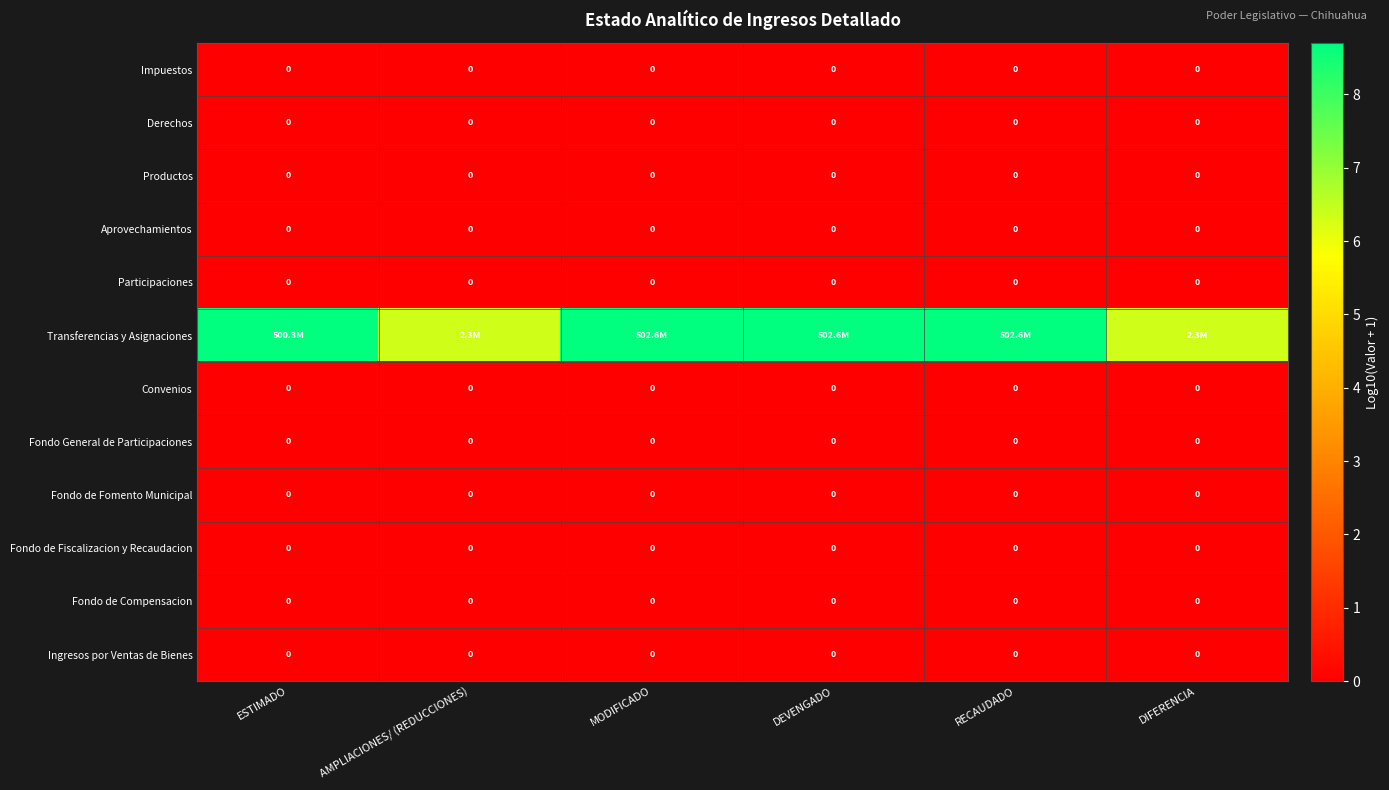

At how many categories does at least one series exceed 0?

6